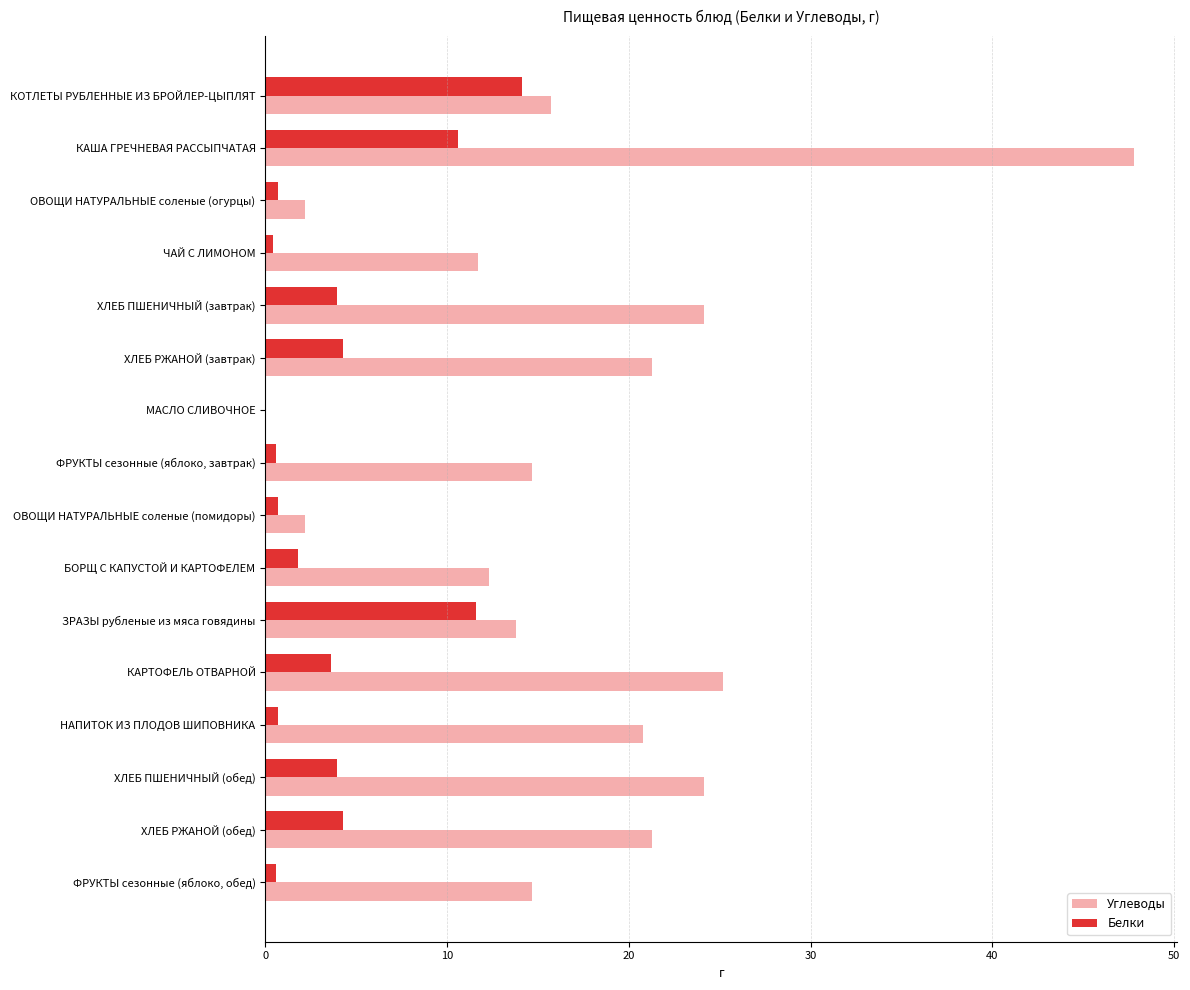

Which series has the largest total across all categories?

Углеводы